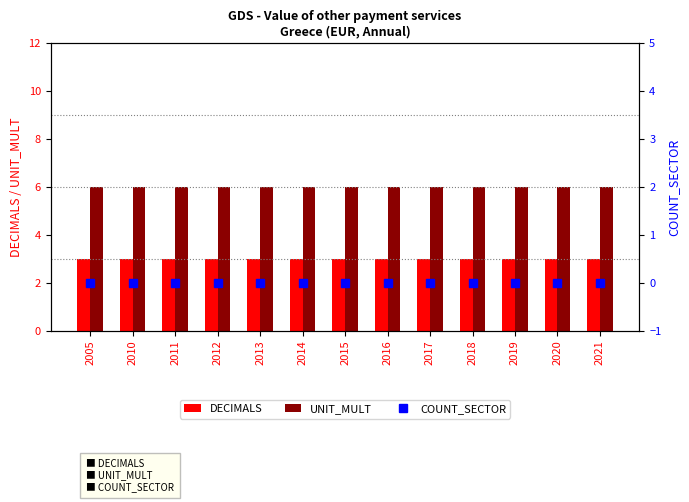

The value of DECIMALS at 2011 is 1. True or false?

False